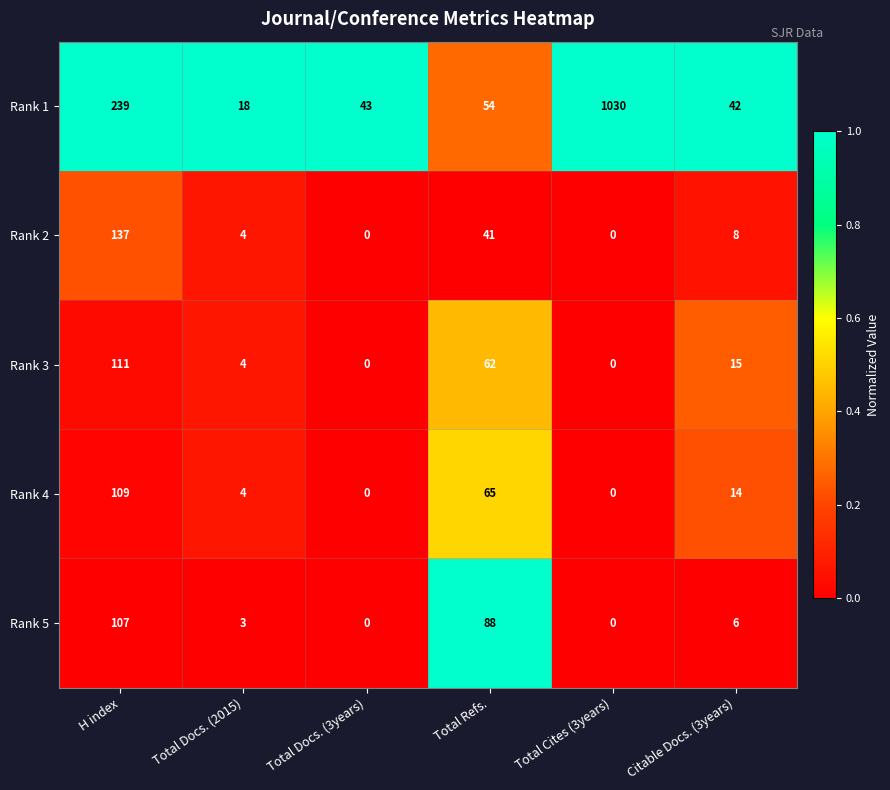

Which series has the largest total across all categories?

Rank 1